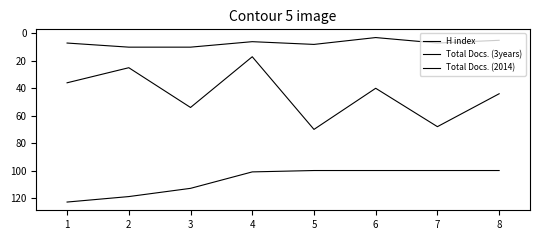

What is the value of the Total Docs. (3years) point at the 8th from the left?

44